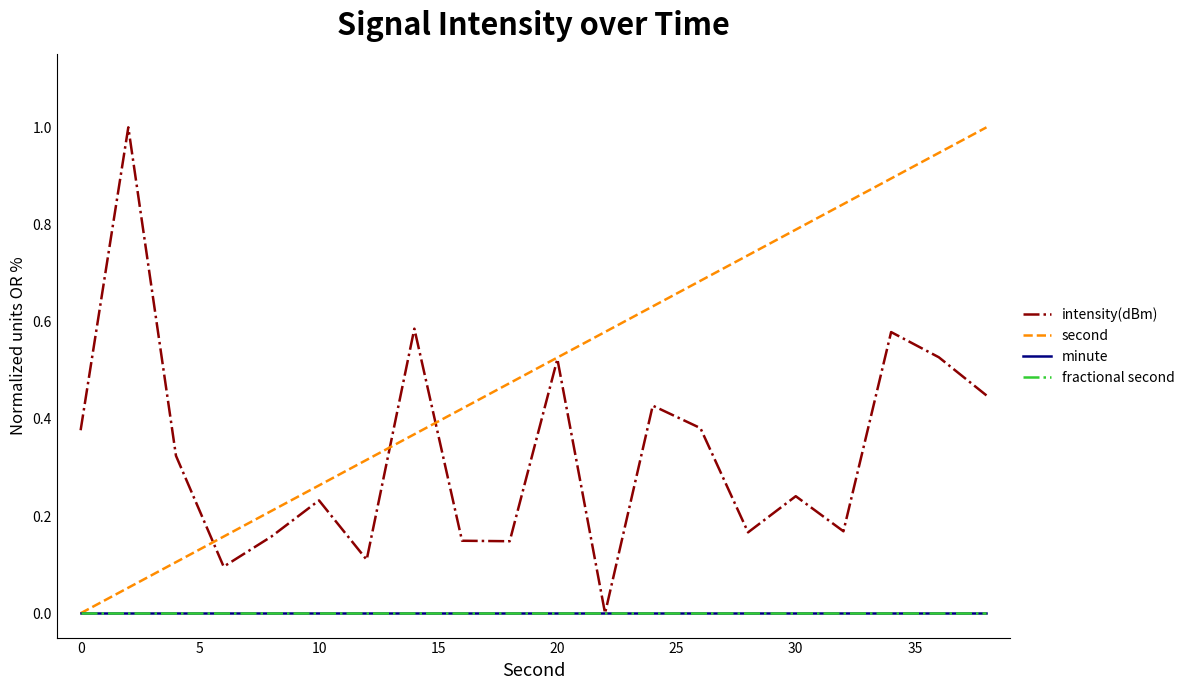

True or false: intensity(dBm) and fractional second cross at least once.

False